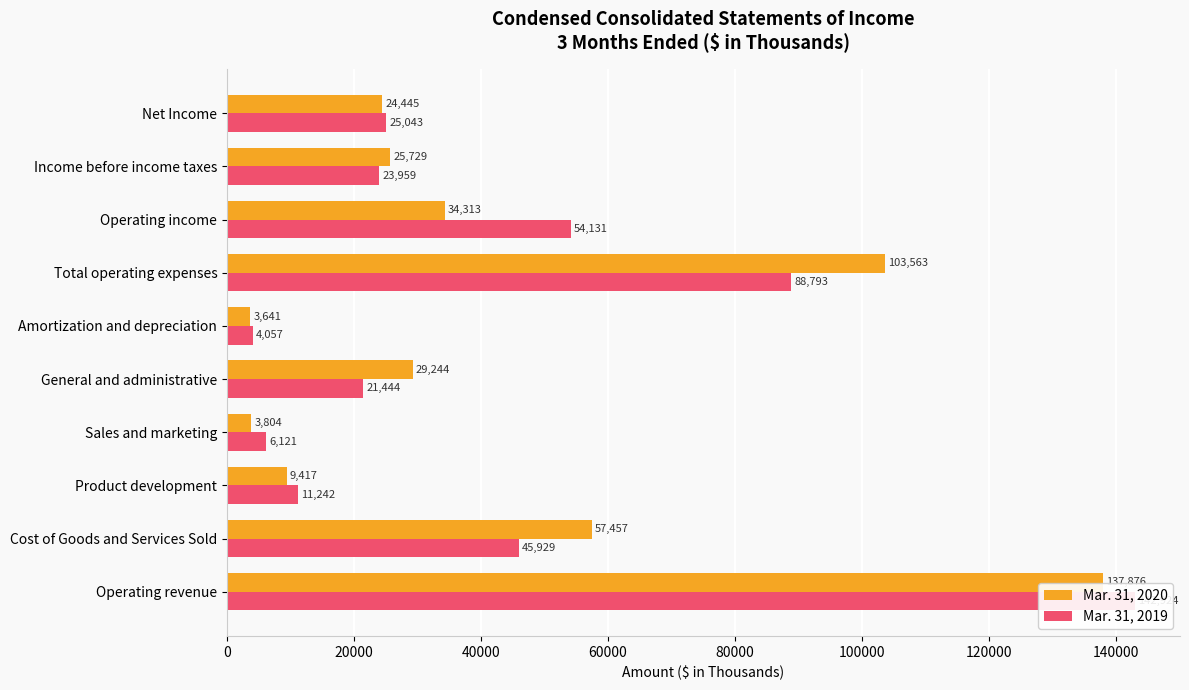

Rank the series at Cost of Goods and Services Sold from highest to lowest value.

Mar. 31, 2020, Mar. 31, 2019